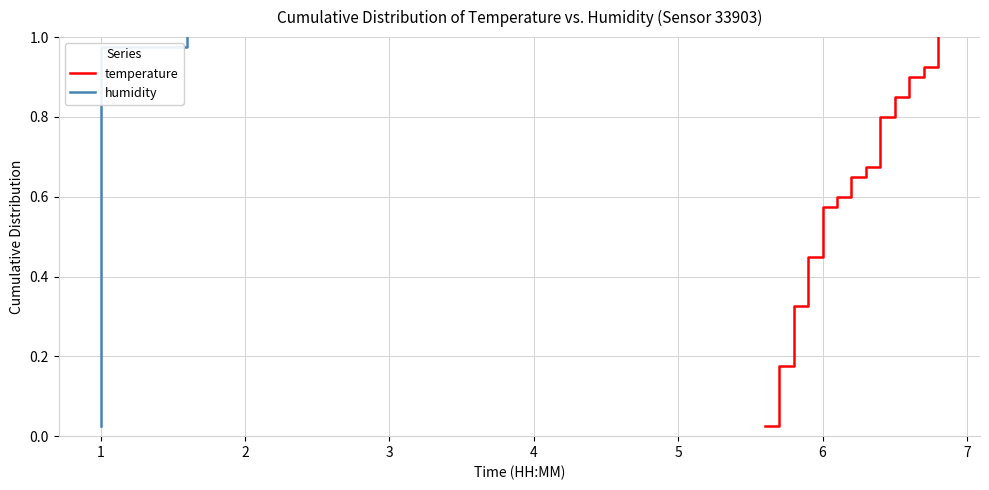

True or false: humidity has a value of 0.1 at 1.

False